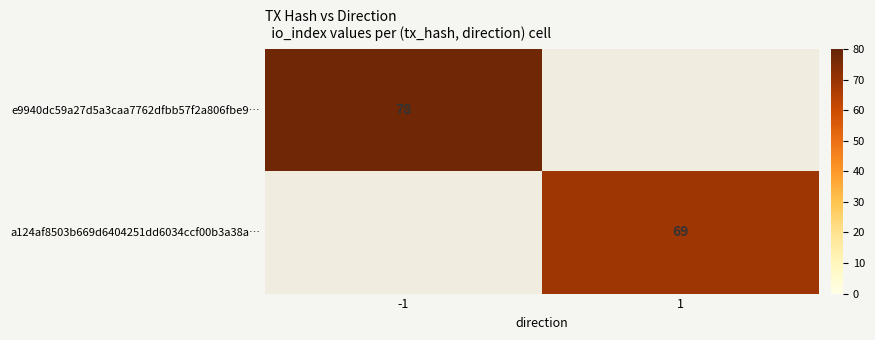

What is the greatest value displayed?

78.0